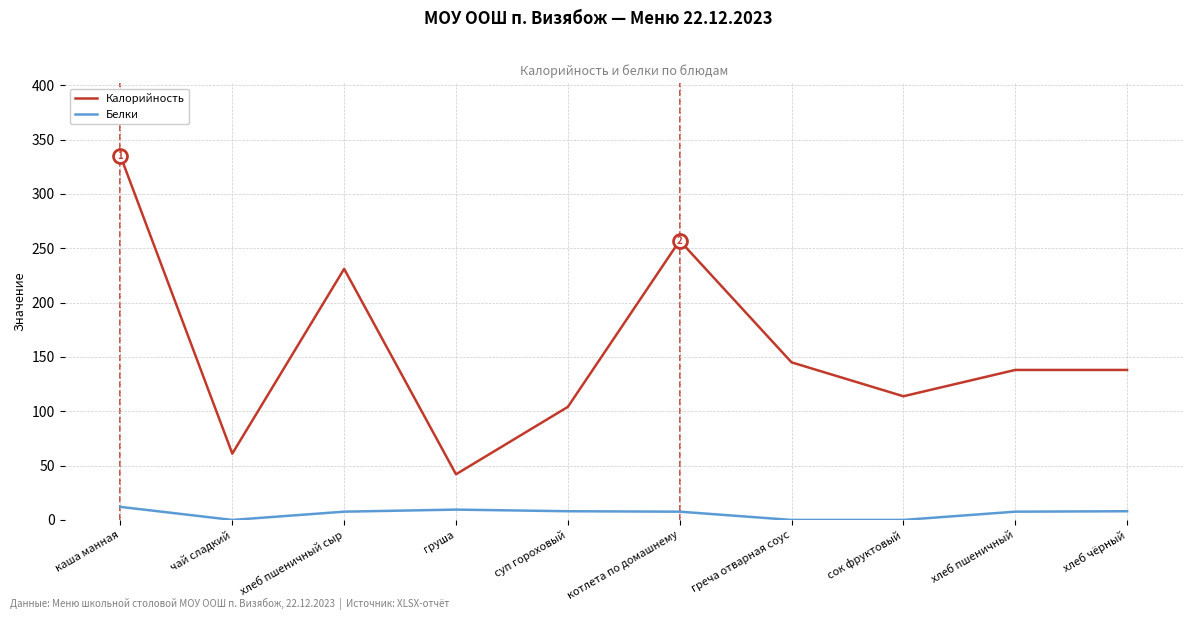

Between хлеб пшеничный сыр and сок фруктовый, which series saw the biggest shift?

Калорийность